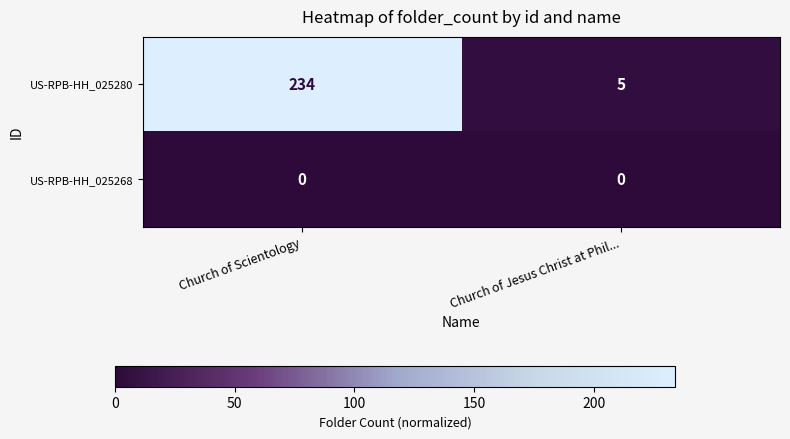

How many data points does each series have?

2